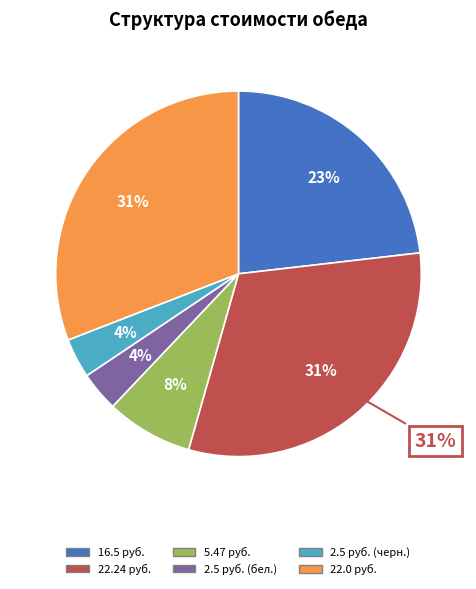

How many segments does this pie chart have?

6